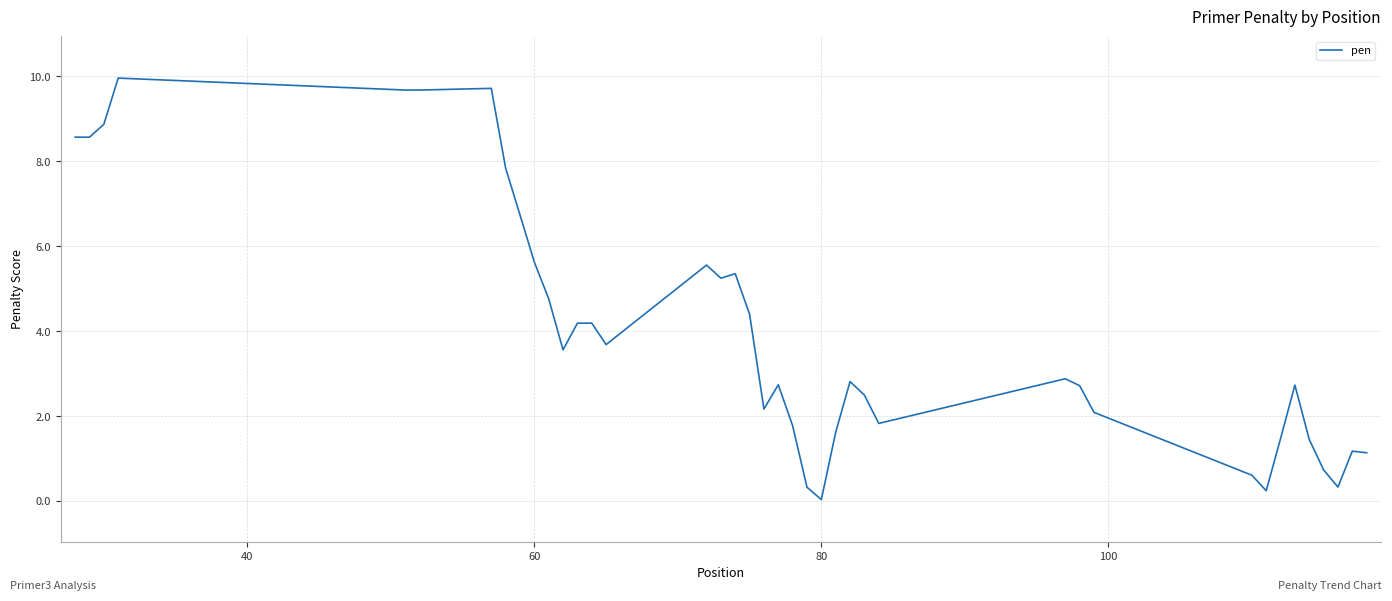

What is the greatest value displayed?

10.0